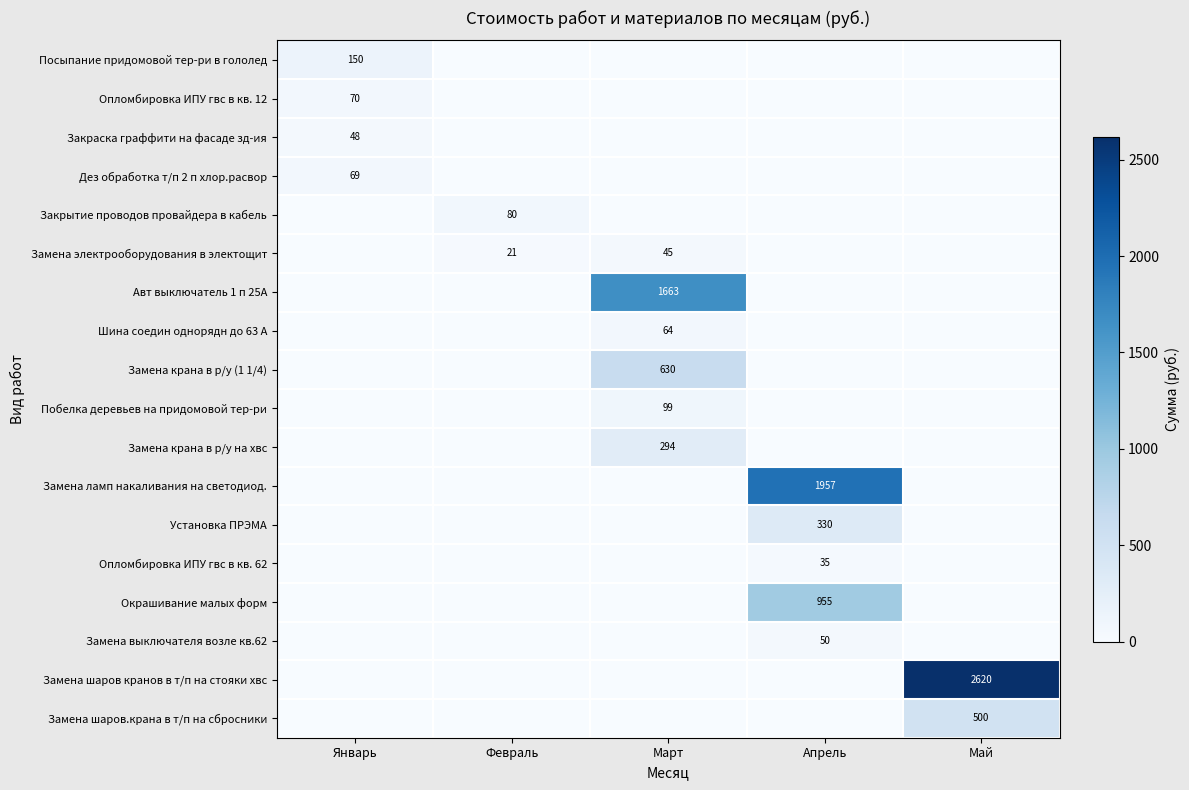

The value of Замена крана в р/у (1 1/4) at Март is 630. True or false?

True